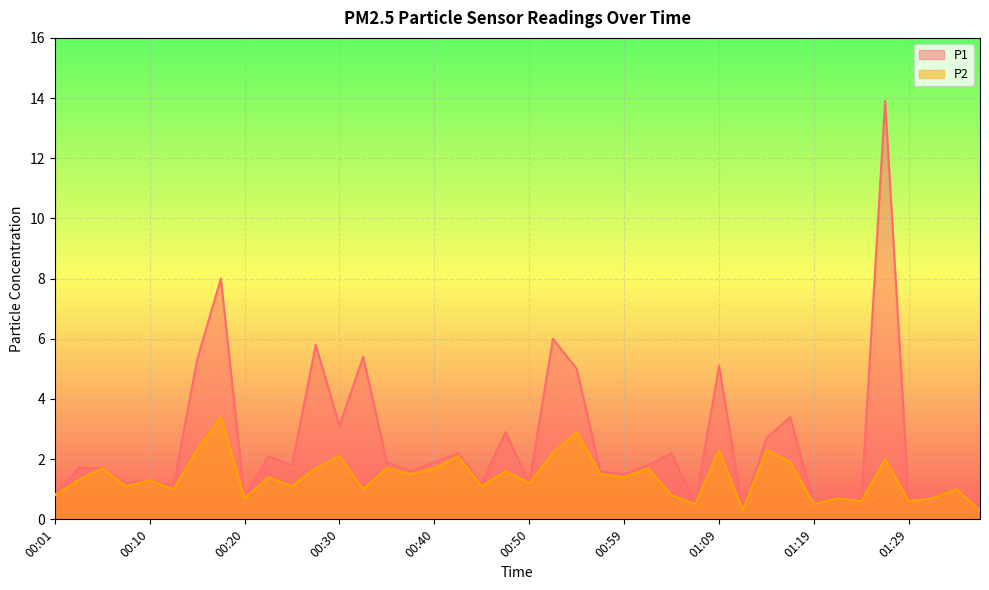

Is it true that P1 equals 0.3 at 01:19?

False